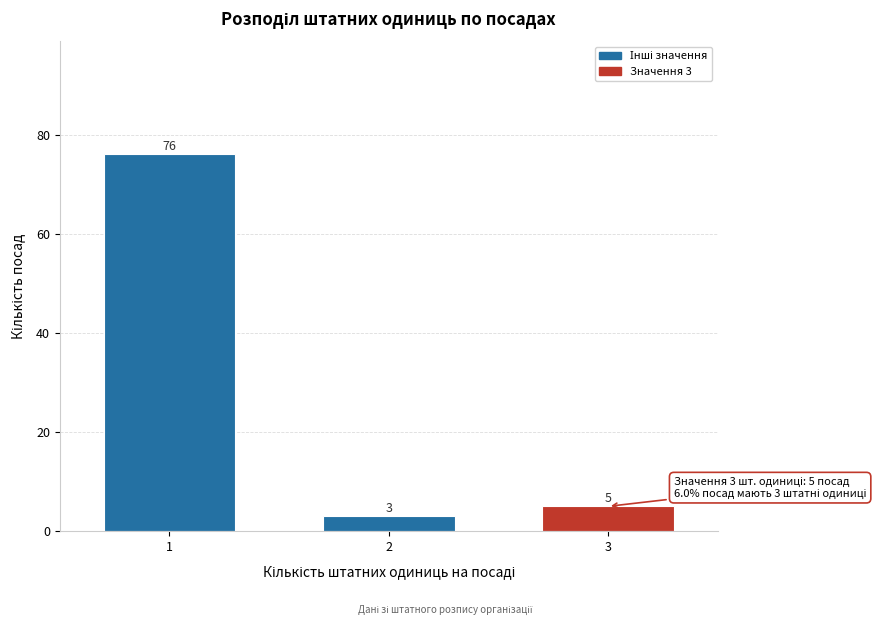

Reading left to right, transcribe all the data shown in this chart.

76	3	5